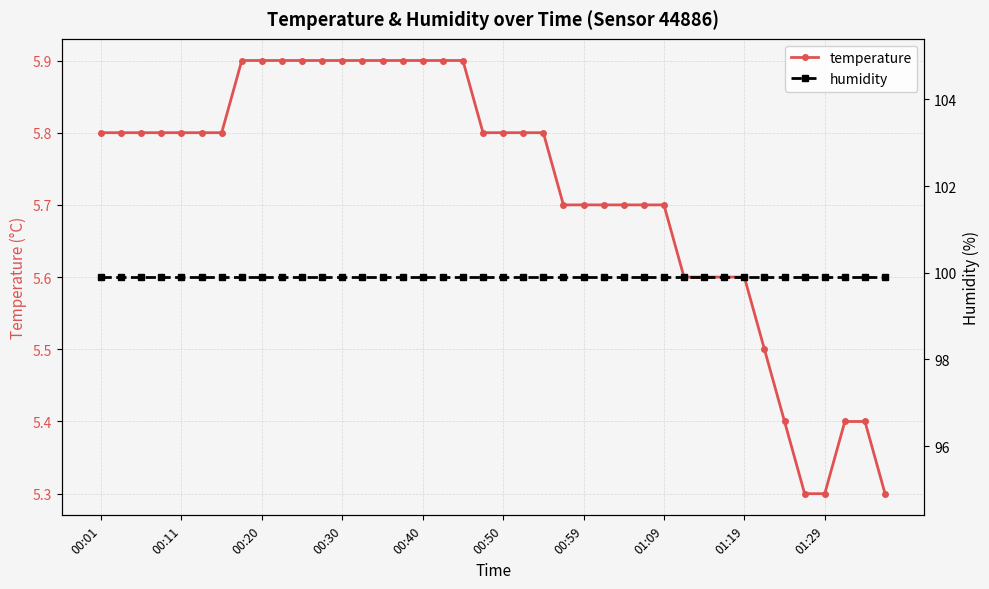

What is the highest value of the temperature series?

5.9